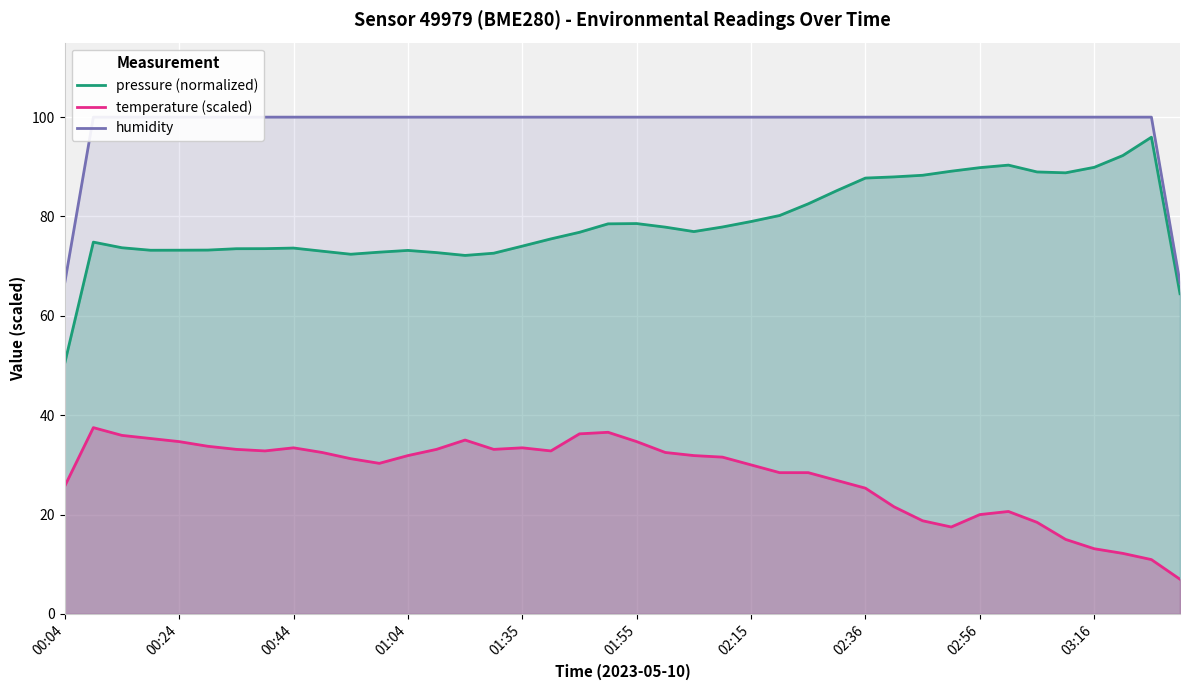

Reading left to right, list all the values displayed in this chart.

pressure (normalized): 50.5	74.8	73.7	73.2	73.2	73.2	73.5	73.5	73.6	73.0	72.4	72.8	73.2	72.7	72.2	72.6	74.0	75.5	76.8	78.5	78.6	77.9	77.0	77.9	79.0	80.2	82.6	85.2	87.7	88.0	88.3	89.1	89.8	90.3	89.0	88.8	89.9	92.3	96.0	64.5
temperature (scaled): 25.7	37.5	35.9	35.3	34.7	33.7	33.1	32.8	33.4	32.5	31.2	30.3	31.9	33.1	35.0	33.1	33.4	32.8	36.2	36.6	34.7	32.5	31.9	31.6	30.0	28.4	28.4	26.9	25.3	21.6	18.7	17.5	20.0	20.6	18.4	15.0	13.1	12.2	10.9	7.0
humidity: 66.7	100.0	100.0	100.0	100.0	100.0	100.0	100.0	100.0	100.0	100.0	100.0	100.0	100.0	100.0	100.0	100.0	100.0	100.0	100.0	100.0	100.0	100.0	100.0	100.0	100.0	100.0	100.0	100.0	100.0	100.0	100.0	100.0	100.0	100.0	100.0	100.0	100.0	100.0	66.7